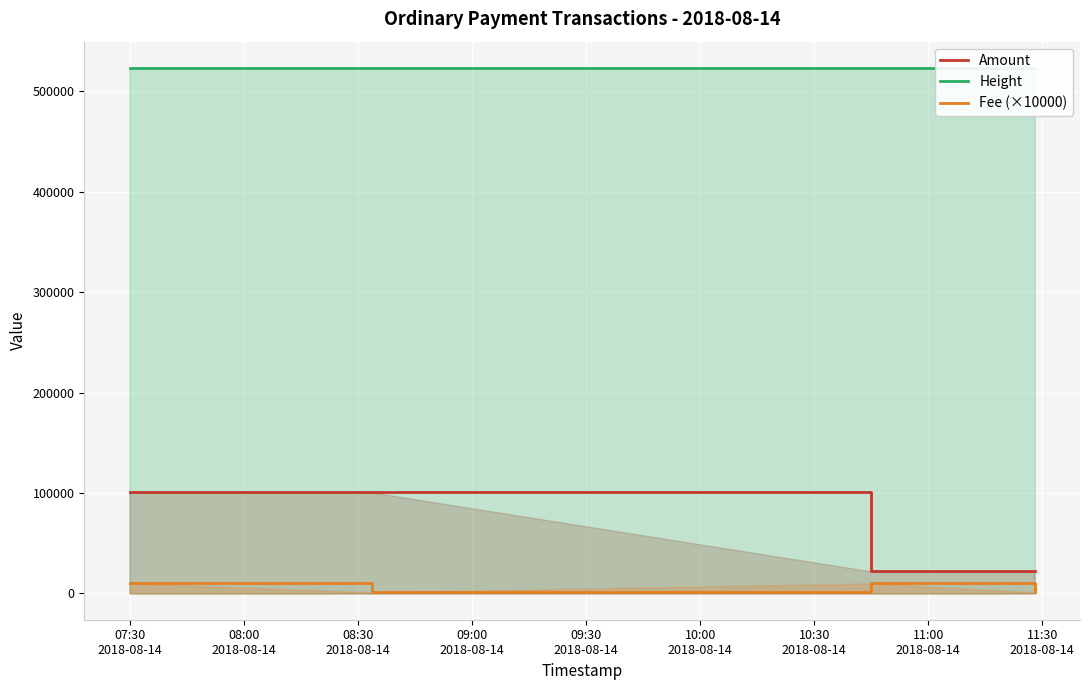

What is the minimum value for Amount?

21999.0